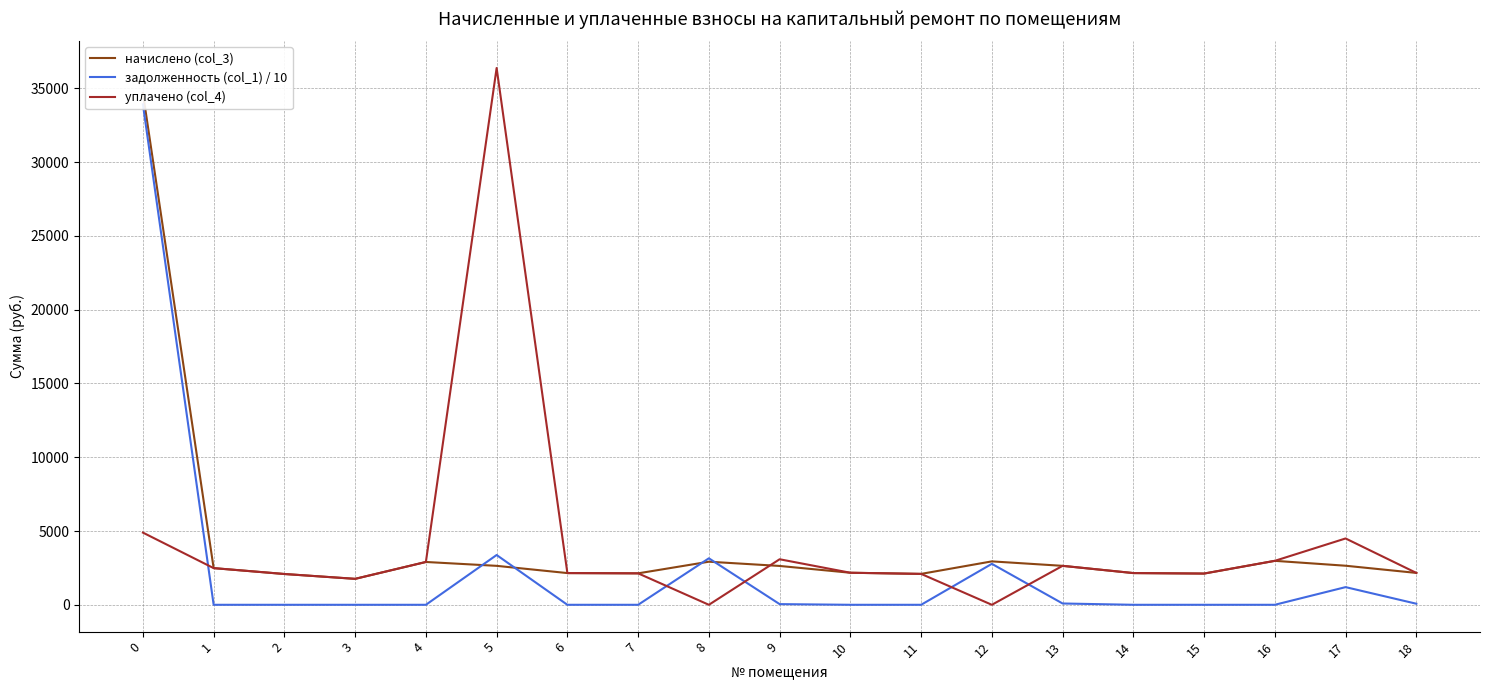

What is the average value of the задолженность (col_1) / 10 series?

2348.5